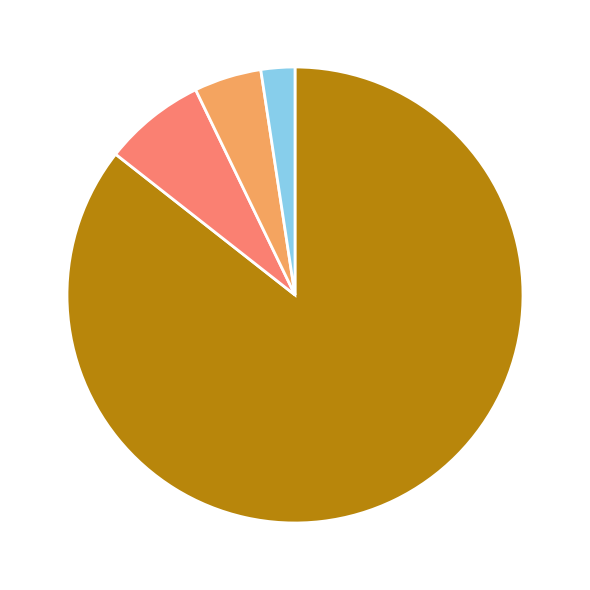

Is there any slice that represents more than half of the pie?

Yes